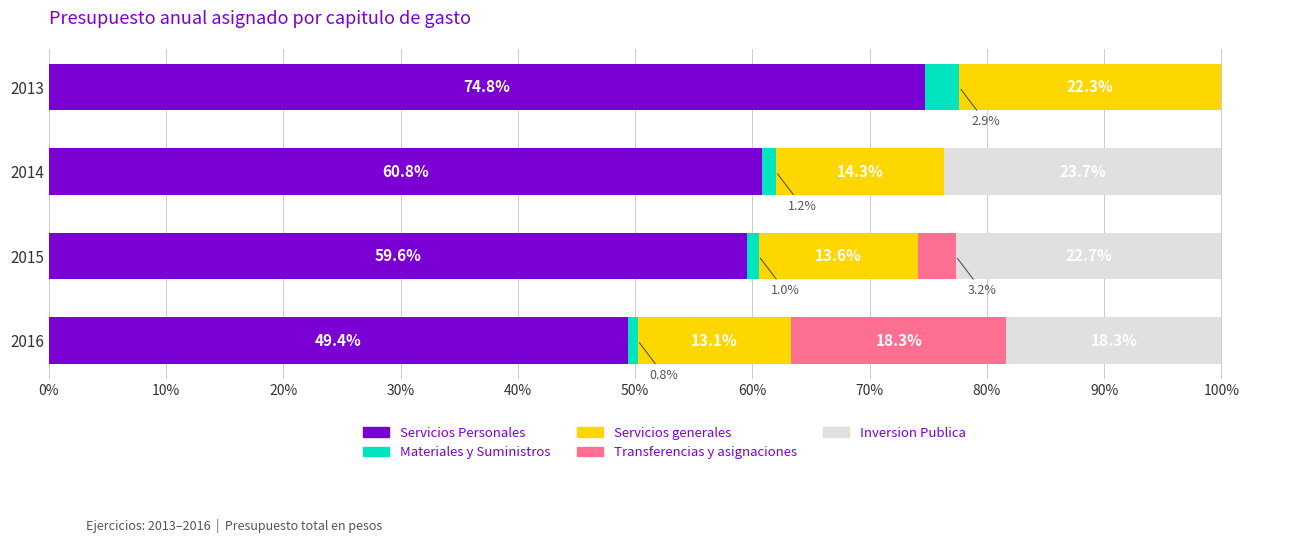

The value of Servicios Personales at 2014 is 94.4. True or false?

False